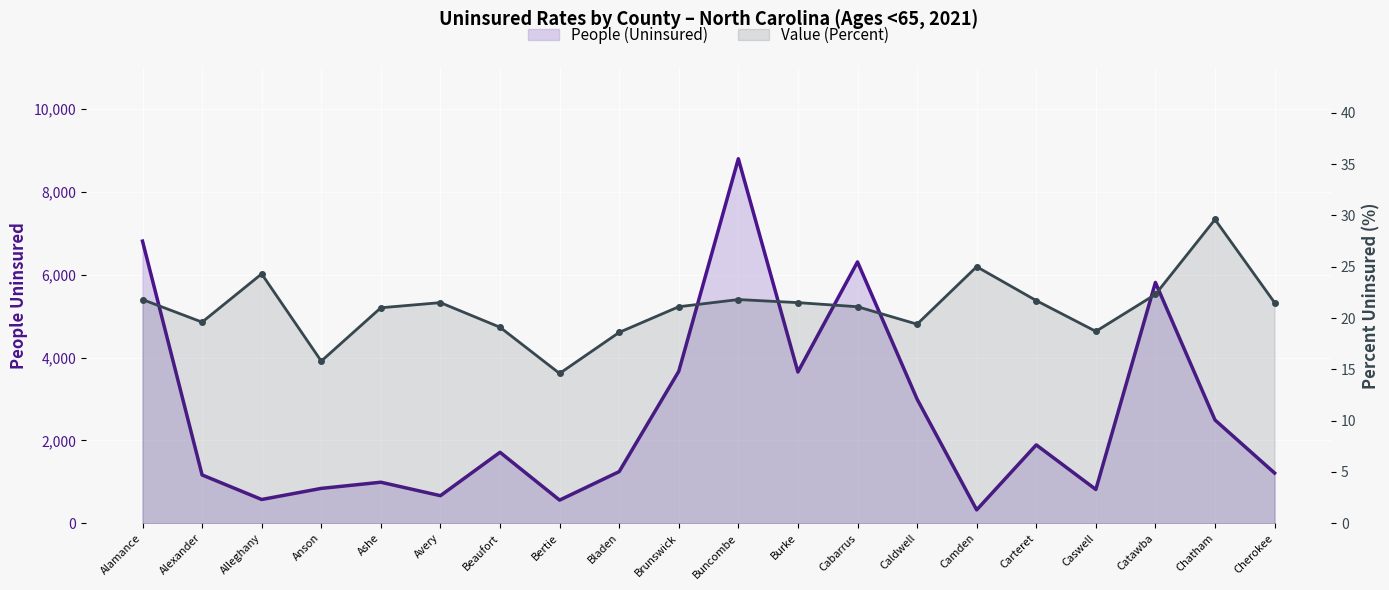

How many interior local valleys does the People (Uninsured) – line series have?

6